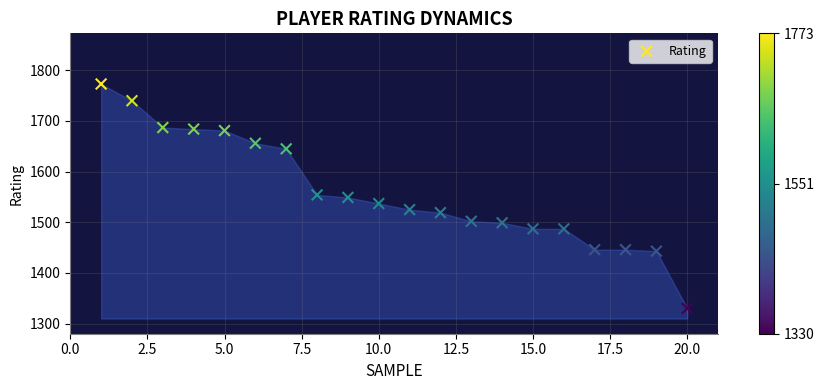

What is the range of X values (max minus min)?

19